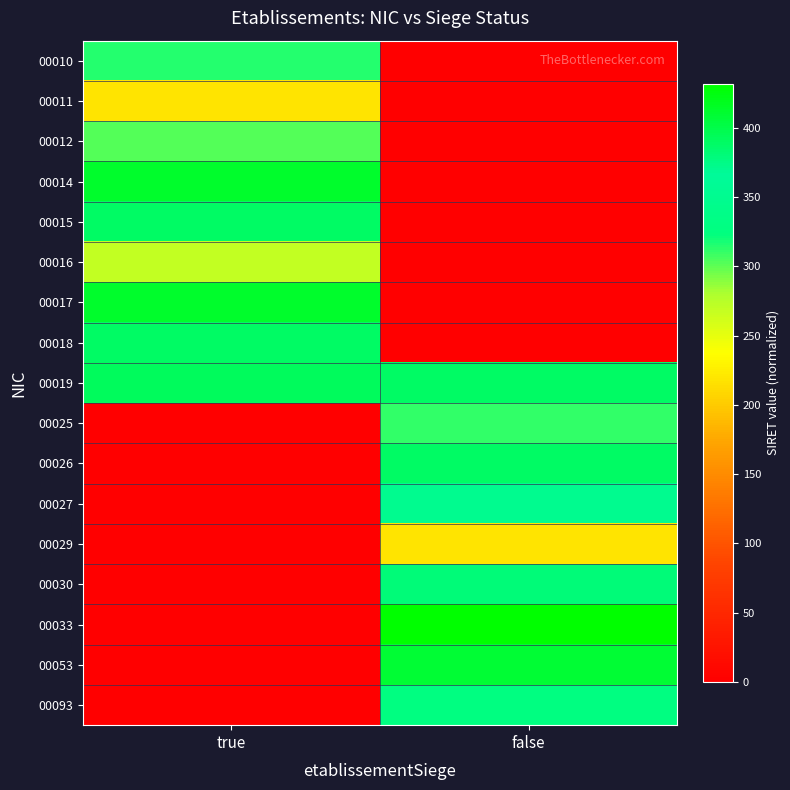

Reading left to right, what are all the values shown in this chart?

00010: true=314.8	false=0.0
00011: true=218.4	false=0.0
00012: true=303.3	false=0.0
00014: true=412.5	false=0.0
00015: true=388.9	false=0.0
00016: true=268.4	false=0.0
00017: true=412.5	false=0.0
00018: true=388.9	false=0.0
00019: true=392.3	false=388.9
00025: true=0.0	false=311.8
00026: true=0.0	false=388.9
00027: true=0.0	false=350.5
00029: true=0.0	false=218.4
00030: true=0.0	false=380.6
00033: true=0.0	false=431.7
00053: true=0.0	false=409.6
00093: true=0.0	false=327.3